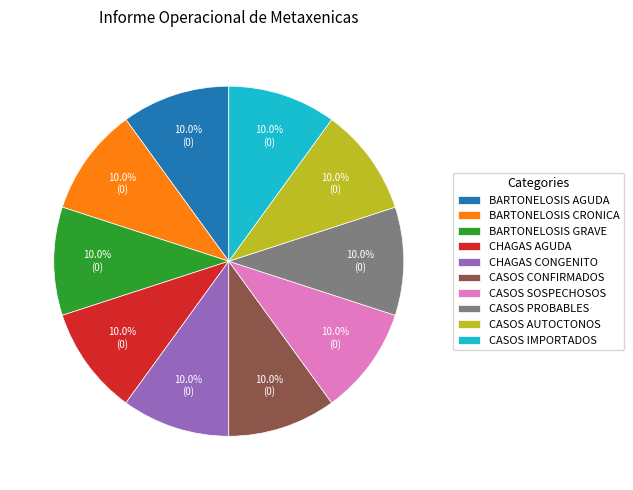

What percentage is the CASOS AUTOCTONOS slice, to the nearest percent?

10%